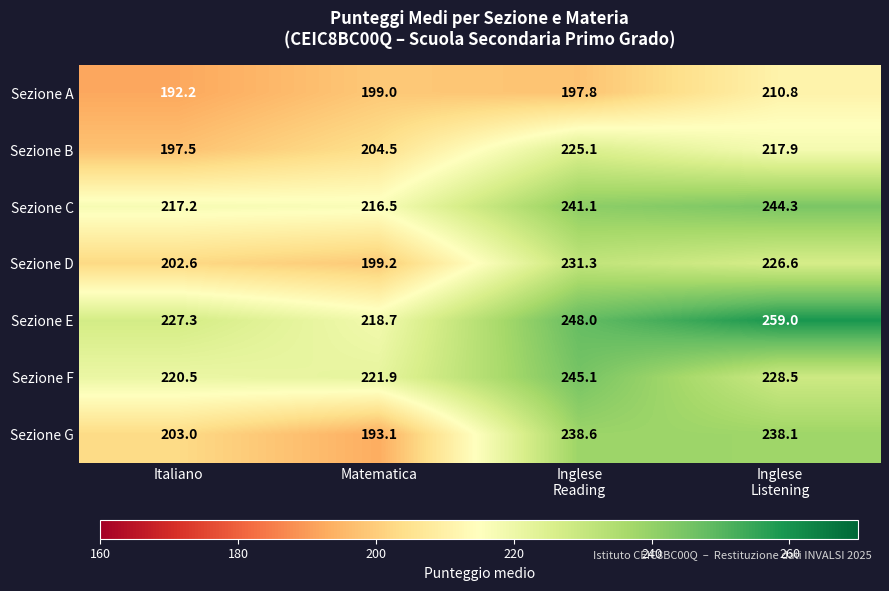

The value of Sezione G at Matematica is 283.9. True or false?

False